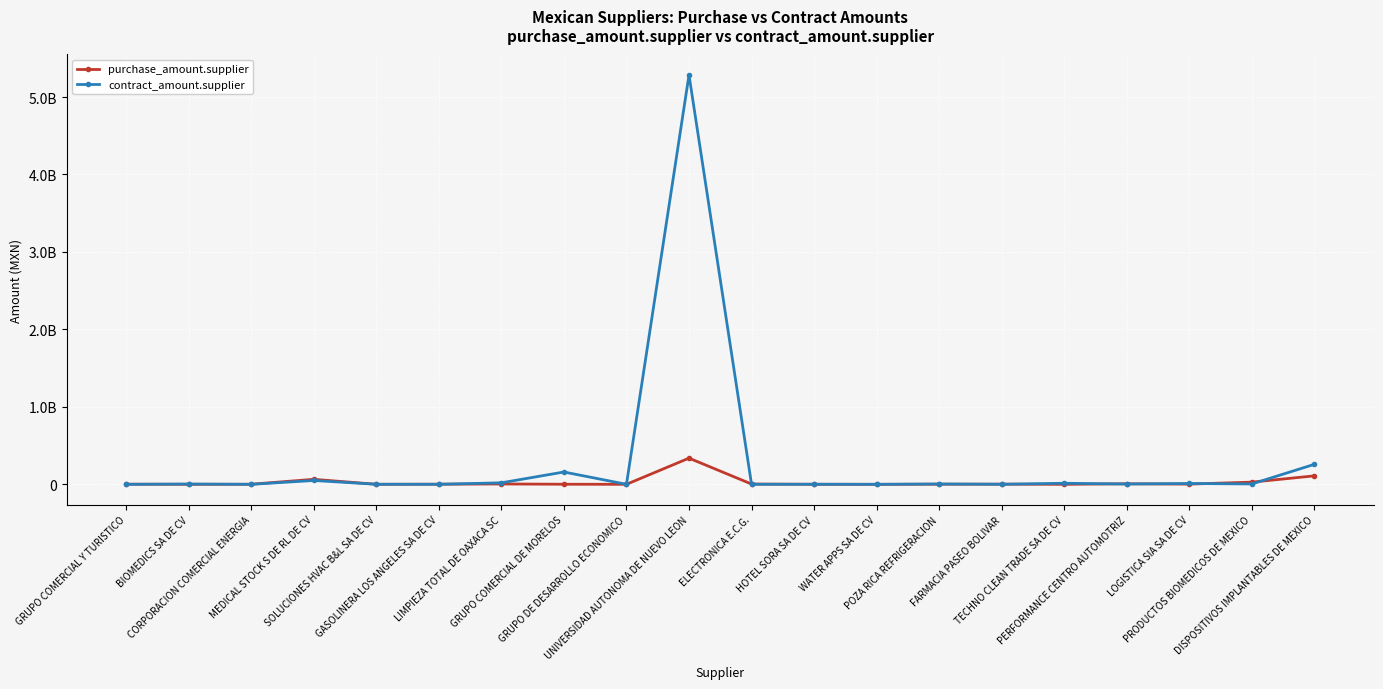

Between PERFORMANCE CENTRO AUTOMOTRIZ and LOGISTICA SIA SA DE CV, which is larger?

PERFORMANCE CENTRO AUTOMOTRIZ